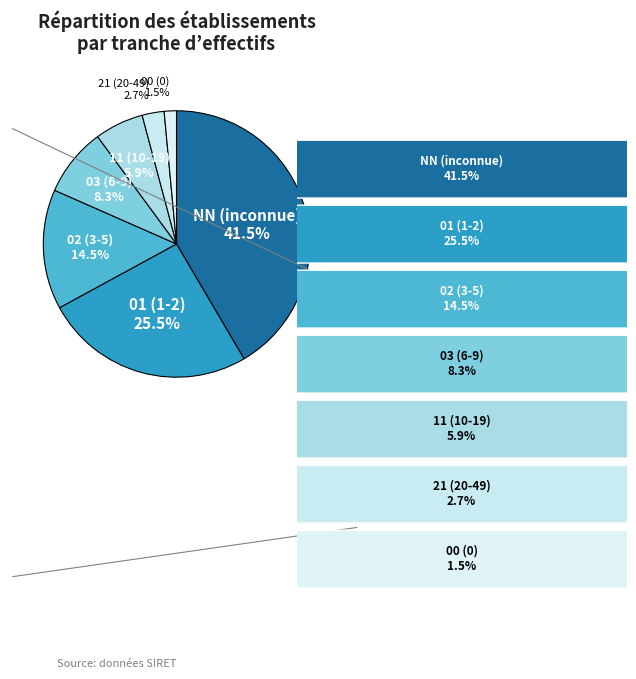

Which slice is the largest?

NN